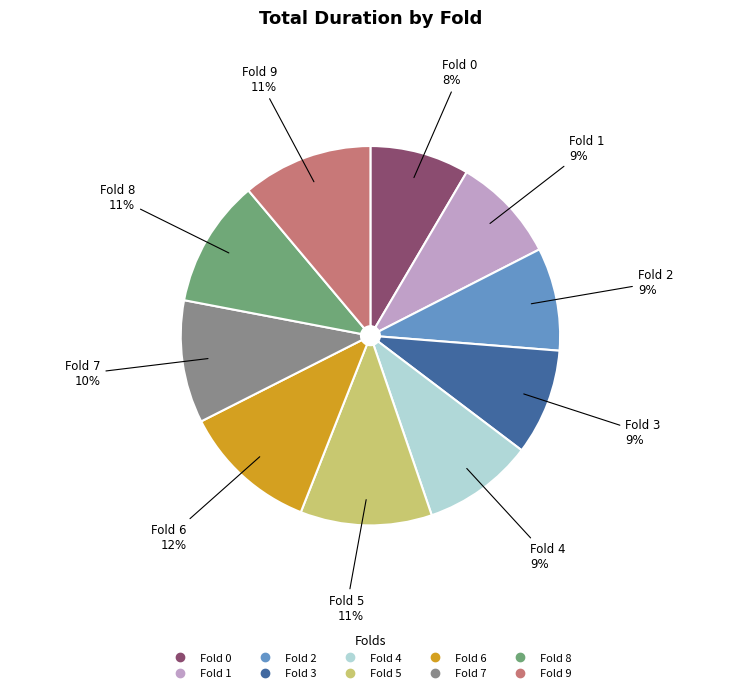

Is there any slice that represents more than half of the pie?

No